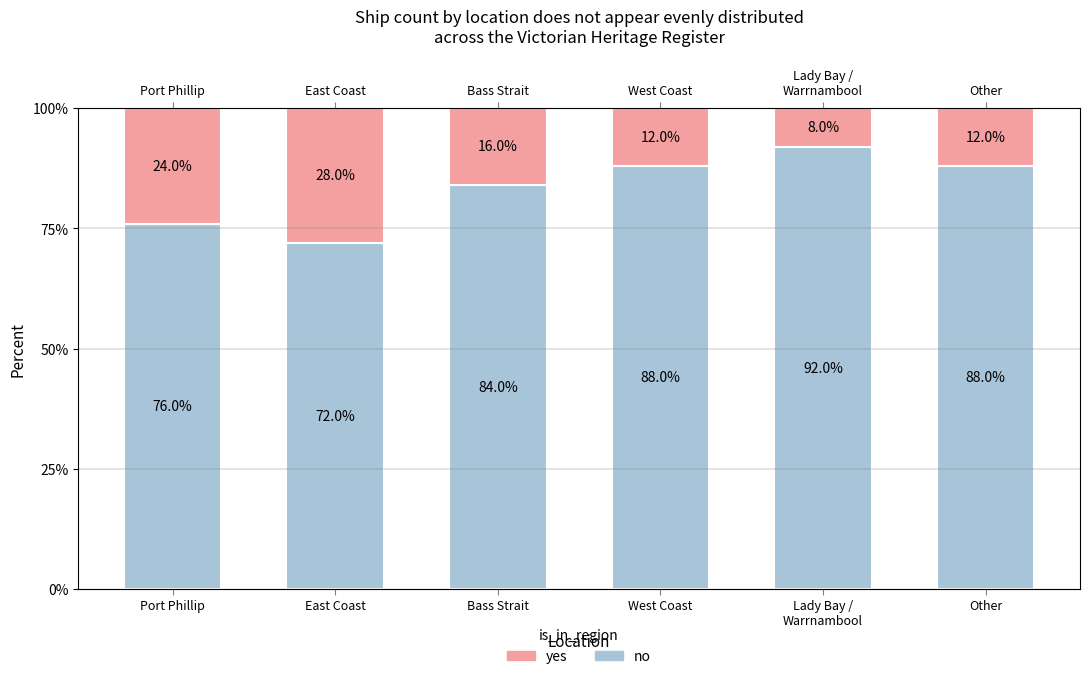

Reading left to right, extract all data points from this chart.

no: 76	72	84	88	92	88
yes: 24	28	16	12	8	12